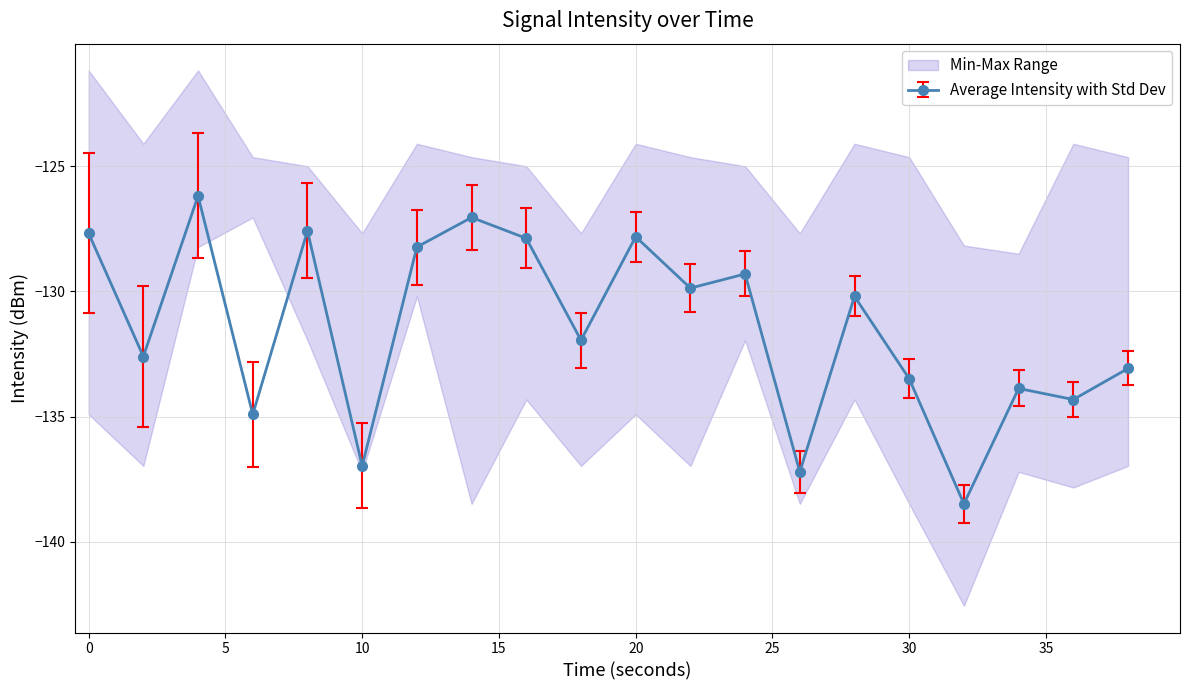

At which label is the value closest to -132?

18